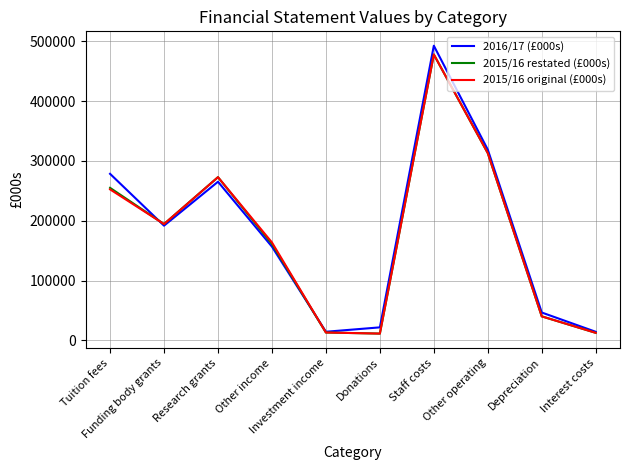

Which series has the widest spread of values?

2016/17 (£000s)